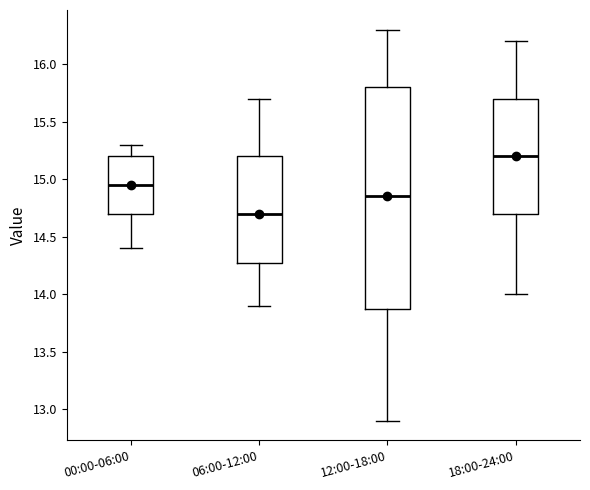

Reading left to right, read every box against the y-axis: the position of its median line, the range the box covers, and the ends of its whiskers. The values are not printed on the chart, so give them approximately, as read against the axis.

00:00-06:00: median 14.95, box 14.70 to 15.20, whiskers 14.40 to 15.30
06:00-12:00: median 14.70, box 14.30 to 15.20, whiskers 13.90 to 15.70
12:00-18:00: median 14.85, box 13.90 to 15.80, whiskers 12.90 to 16.30
18:00-24:00: median 15.20, box 14.70 to 15.70, whiskers 14.00 to 16.20